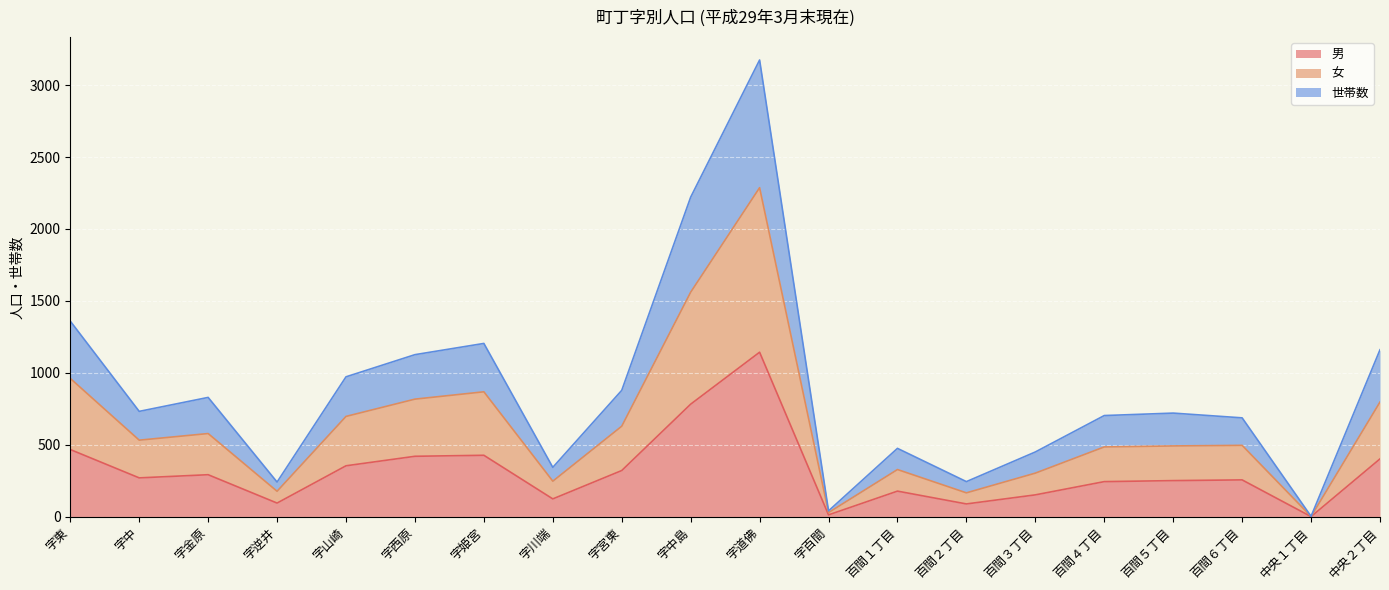

At how many categories does at least one series exceed 1036?

6